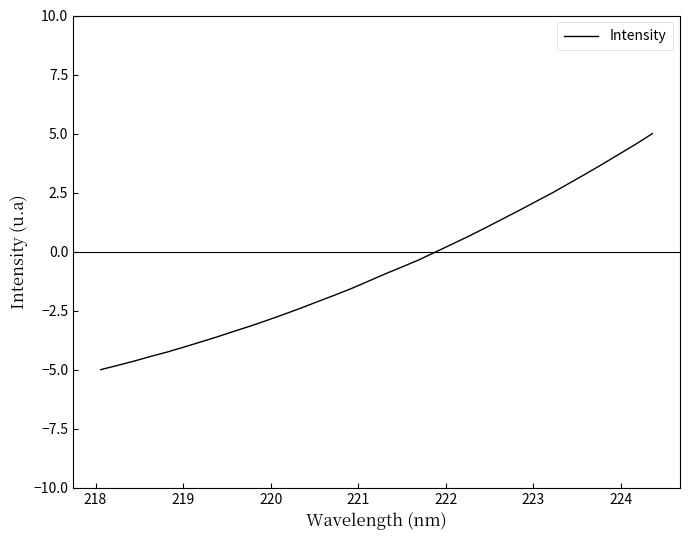

What is the minimum value shown in the chart?

-5.0